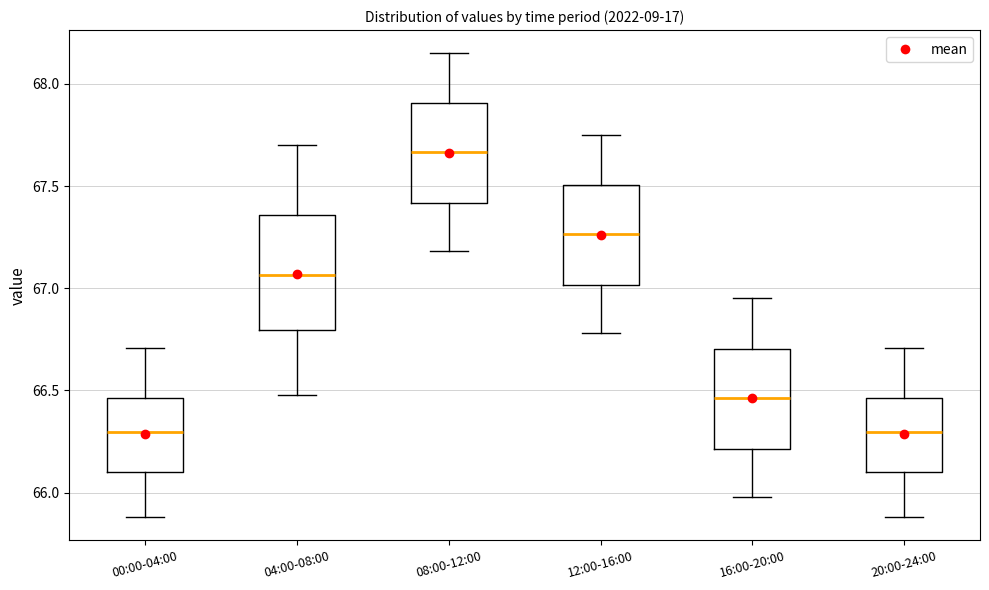

Reading left to right, transcribe this box plot: for each box, give where its median line is, the range the box spans, and where its two whiskers end, as read against the y-axis. The values are not printed on the chart, so give them approximately, as read against the axis.

00:00-04:00: median 66.30, box 66.10 to 66.45, whiskers 65.90 to 66.70
04:00-08:00: median 67.05, box 66.80 to 67.35, whiskers 66.50 to 67.70
08:00-12:00: median 67.65, box 67.40 to 67.90, whiskers 67.20 to 68.15
12:00-16:00: median 67.25, box 67.00 to 67.50, whiskers 66.80 to 67.75
16:00-20:00: median 66.45, box 66.20 to 66.70, whiskers 66.00 to 66.95
20:00-24:00: median 66.30, box 66.10 to 66.45, whiskers 65.90 to 66.70